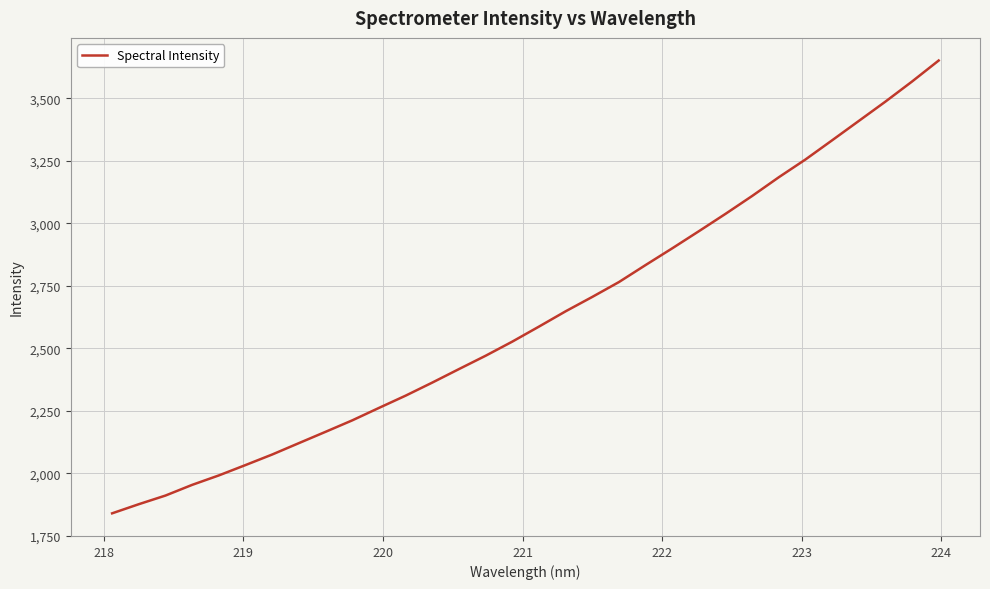

What is the difference between the maximum and minimum values?

1811.3